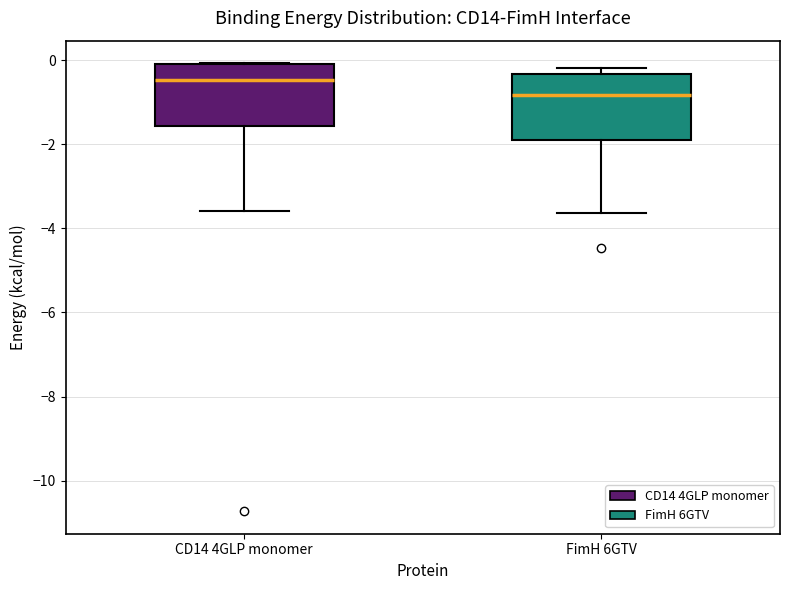

Which box has the highest median line?

CD14 4GLP monomer